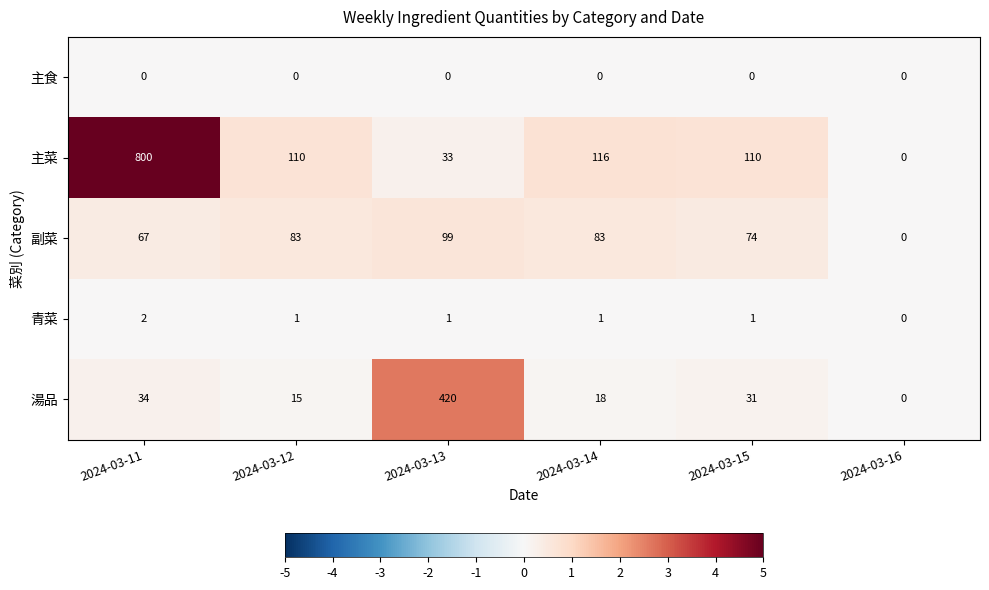

True or false: 副菜 has a value of 122 at 2024-03-14.

False